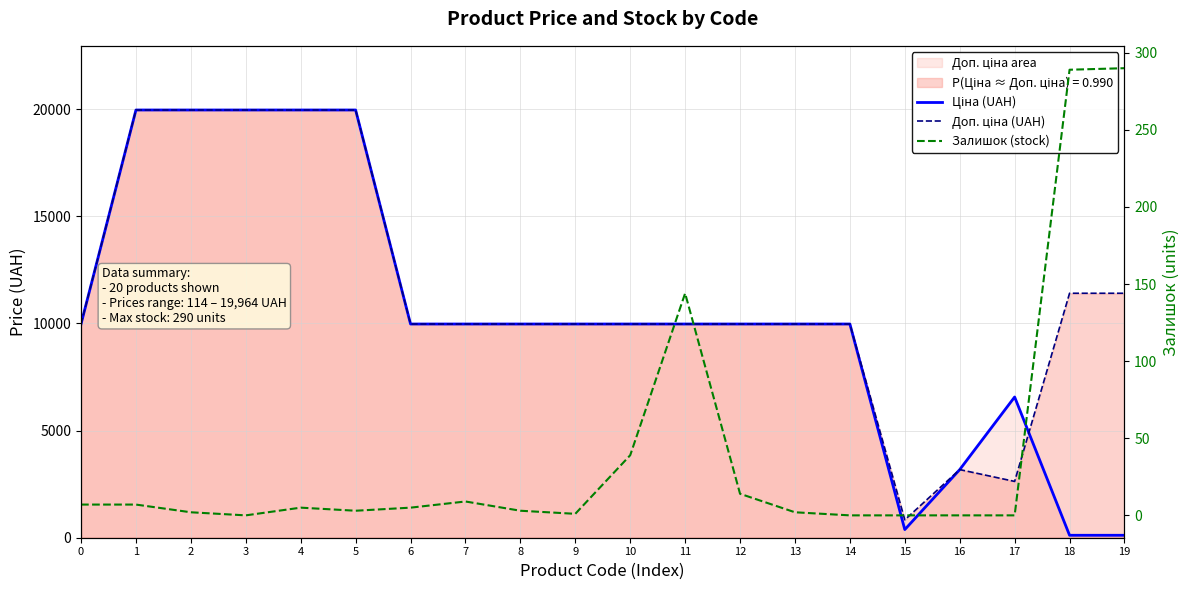

True or false: Залишок (stock) has a value of 5.0 at 6.

True